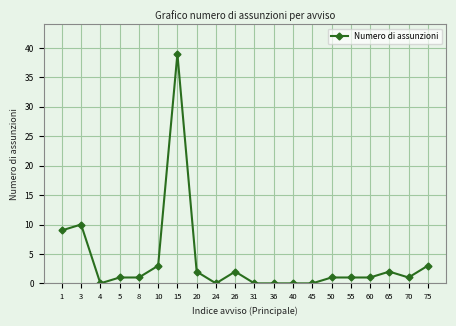

What is the difference between the maximum and minimum values?

39